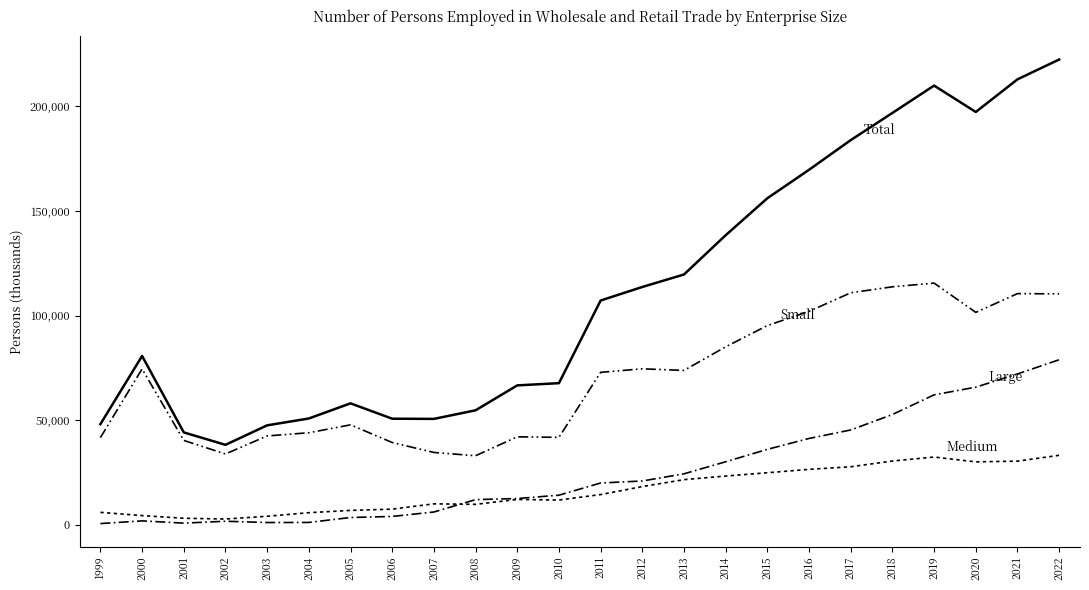

At which category is the sum across all series the highest?

2022